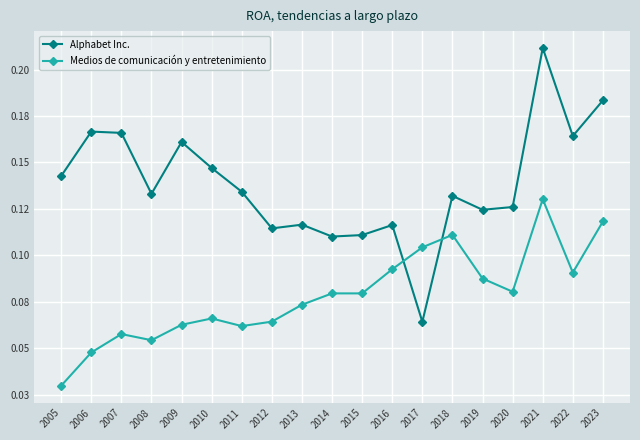

Reading left to right, transcribe all the data shown in this chart.

Alphabet Inc.: 0.1	0.2	0.2	0.1	0.2	0.1	0.1	0.1	0.1	0.1	0.1	0.1	0.1	0.1	0.1	0.1	0.2	0.2	0.2
Medios de comunicación y entretenimiento: 0.0	0.0	0.1	0.1	0.1	0.1	0.1	0.1	0.1	0.1	0.1	0.1	0.1	0.1	0.1	0.1	0.1	0.1	0.1